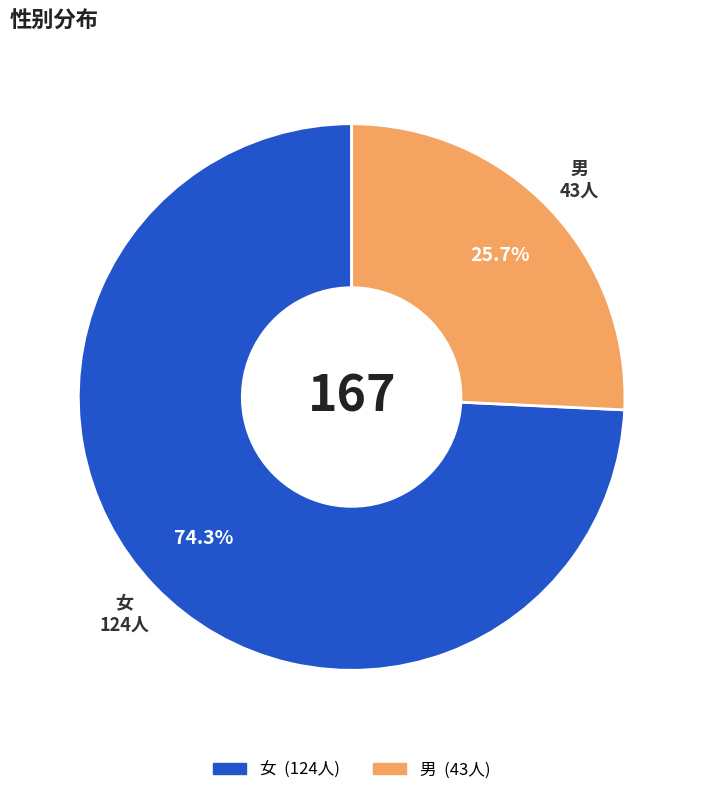

To the nearest percent, what is the difference between the largest and smallest slice percentages?

49%